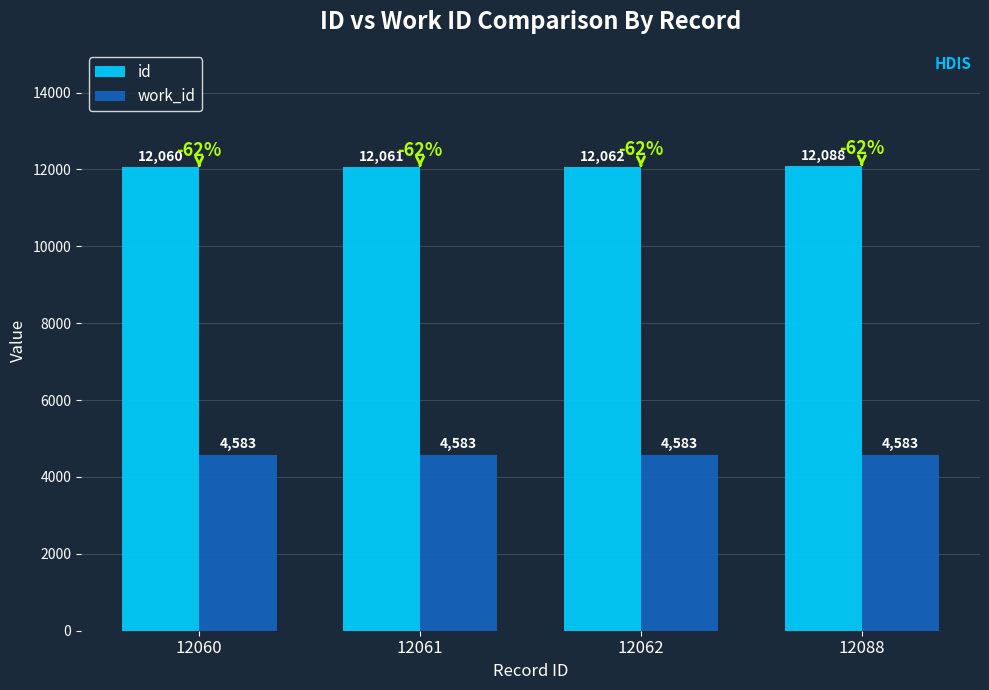

At which category does the chart reach its peak across all series?

12088